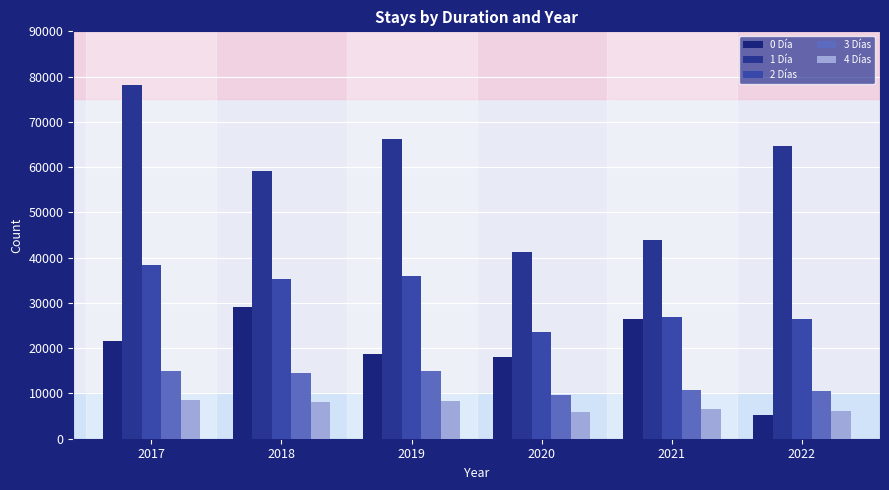

Which series has the largest range (max minus min)?

1 Día